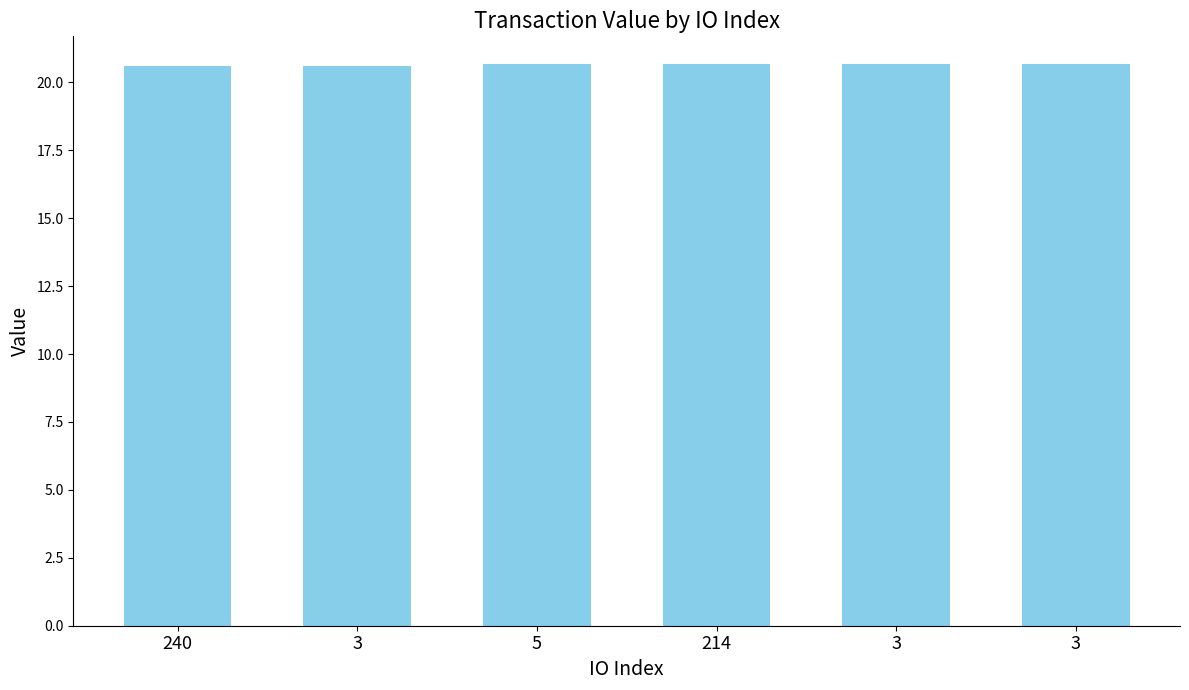

Does the chart contain any negative values?

No